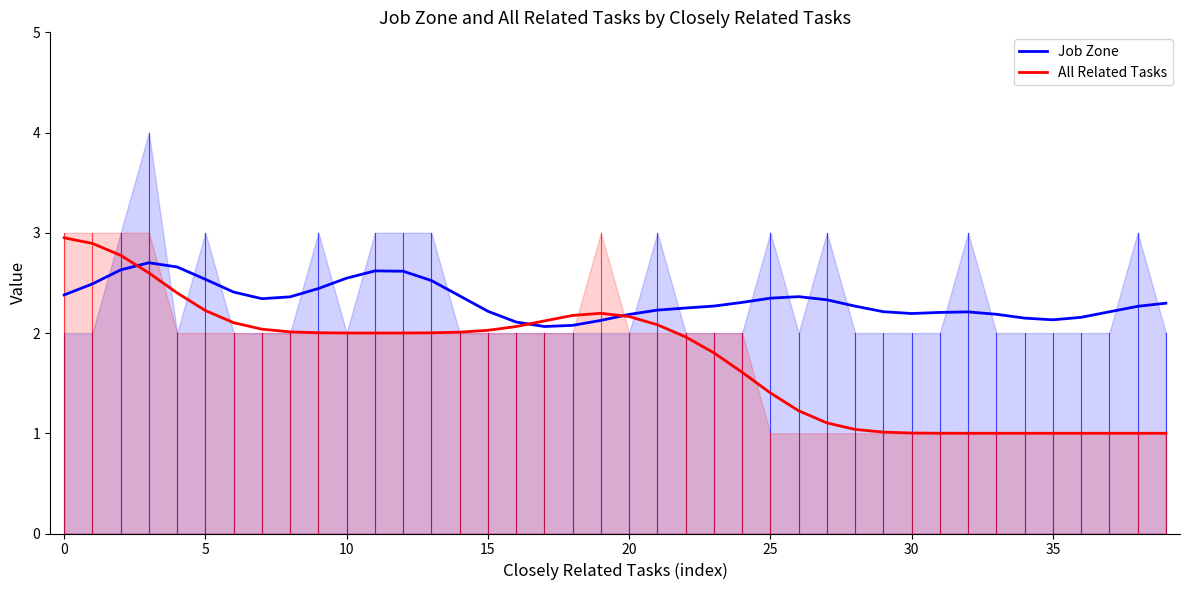

Is it true that Job Zone equals 3.7 at 20?

False